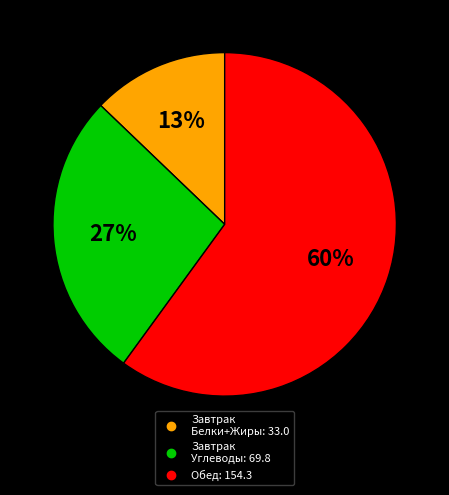

To the nearest percent, what is the difference between the largest and smallest slice percentages?

47%